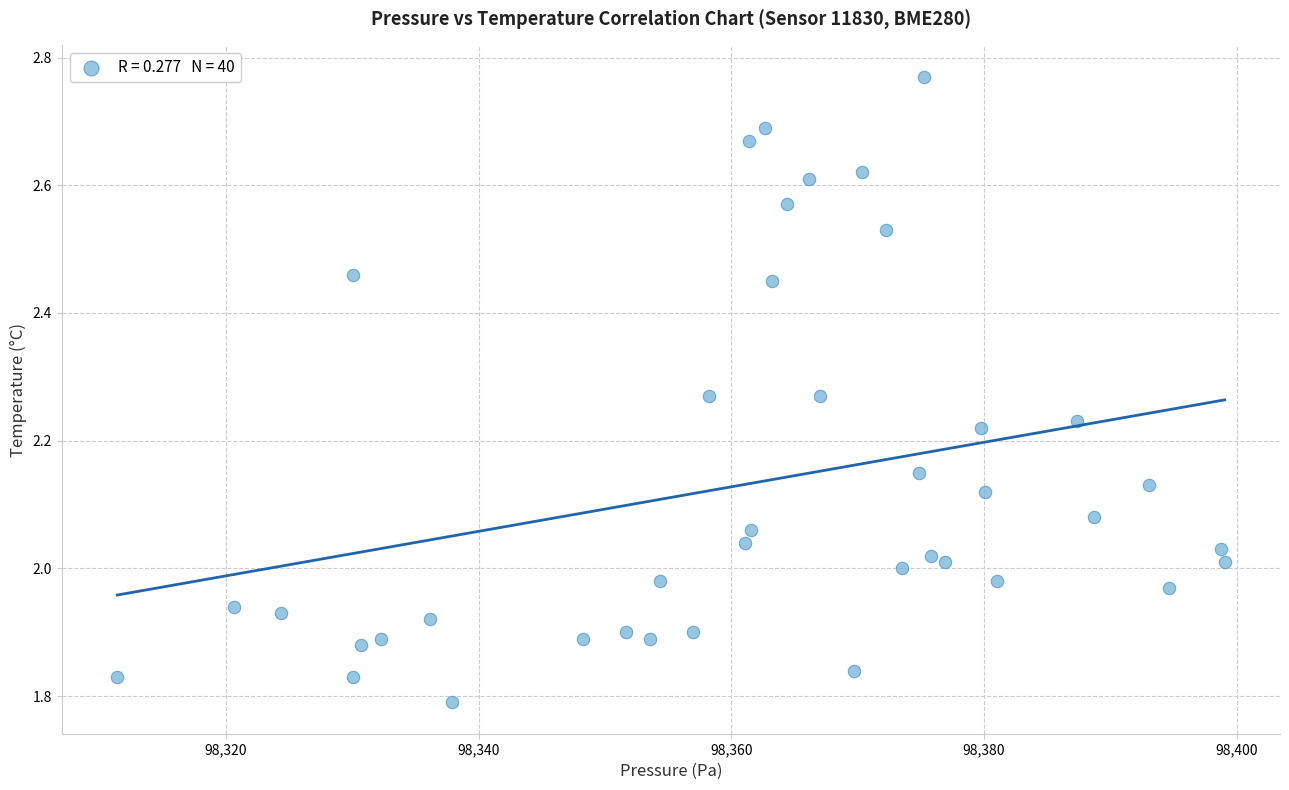

What is the range of Y values (max minus min)?

1.0